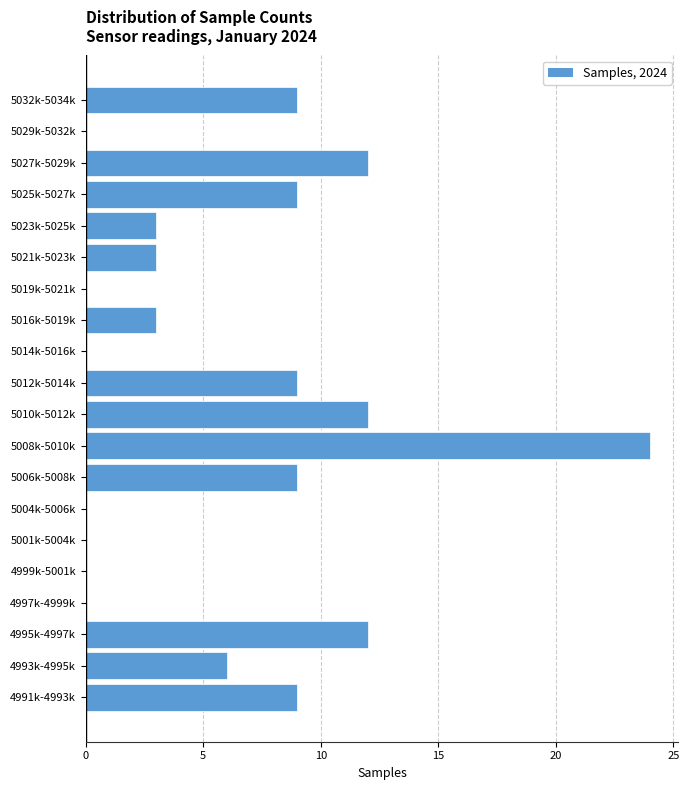

Reading bottom to top, extract all data points from this chart.

4991k-4993k=9	4993k-4995k=6	4995k-4997k=12	4997k-4999k=0	4999k-5001k=0	5001k-5004k=0	5004k-5006k=0	5006k-5008k=9	5008k-5010k=24	5010k-5012k=12	5012k-5014k=9	5014k-5016k=0	5016k-5019k=3	5019k-5021k=0	5021k-5023k=3	5023k-5025k=3	5025k-5027k=9	5027k-5029k=12	5029k-5032k=0	5032k-5034k=9